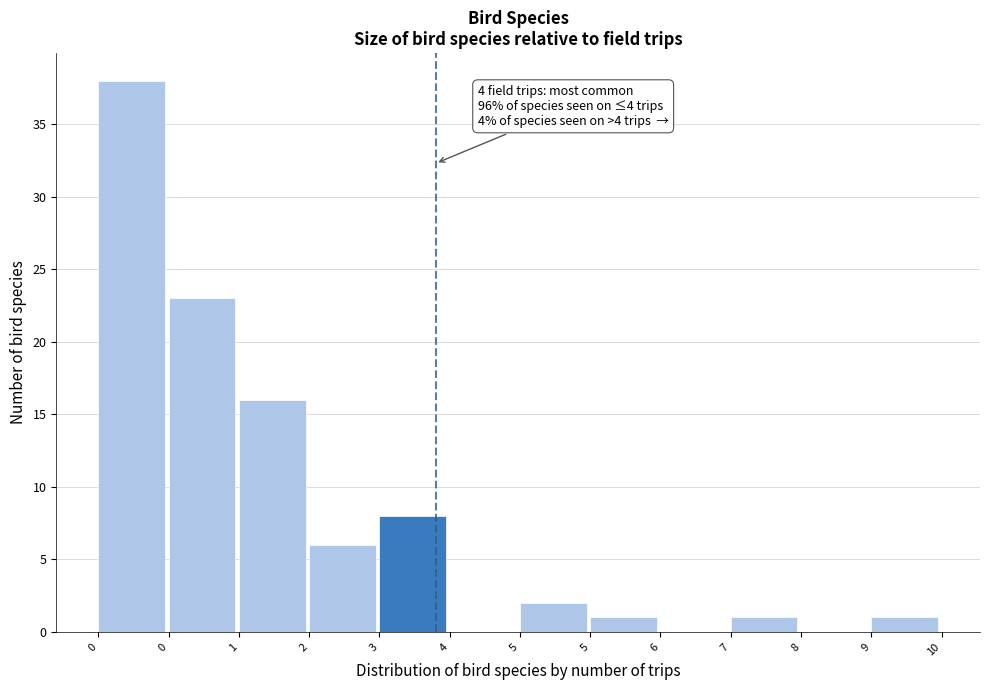

Are the bars horizontal?

No